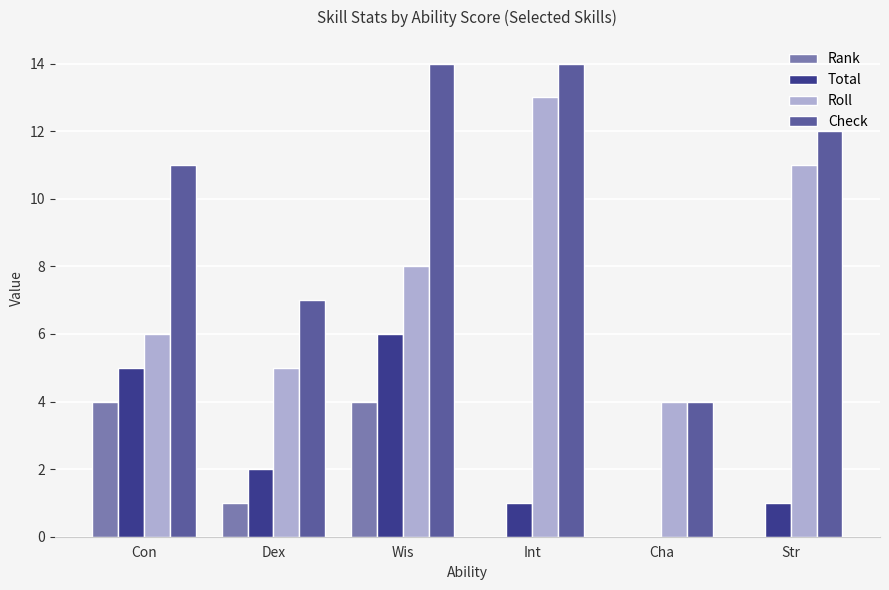

How many groups of bars are there?

6